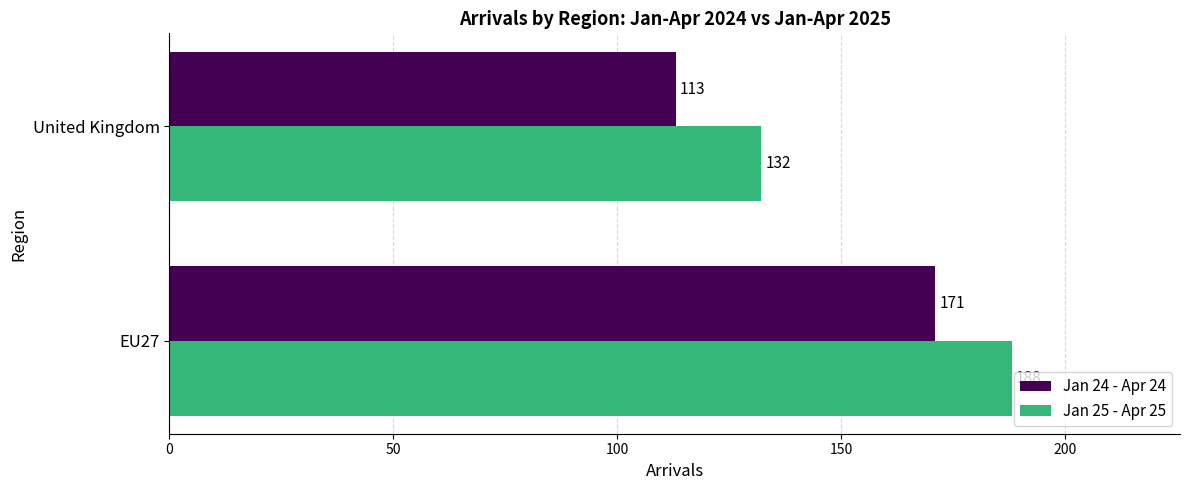

How many distinct data groups are displayed?

2